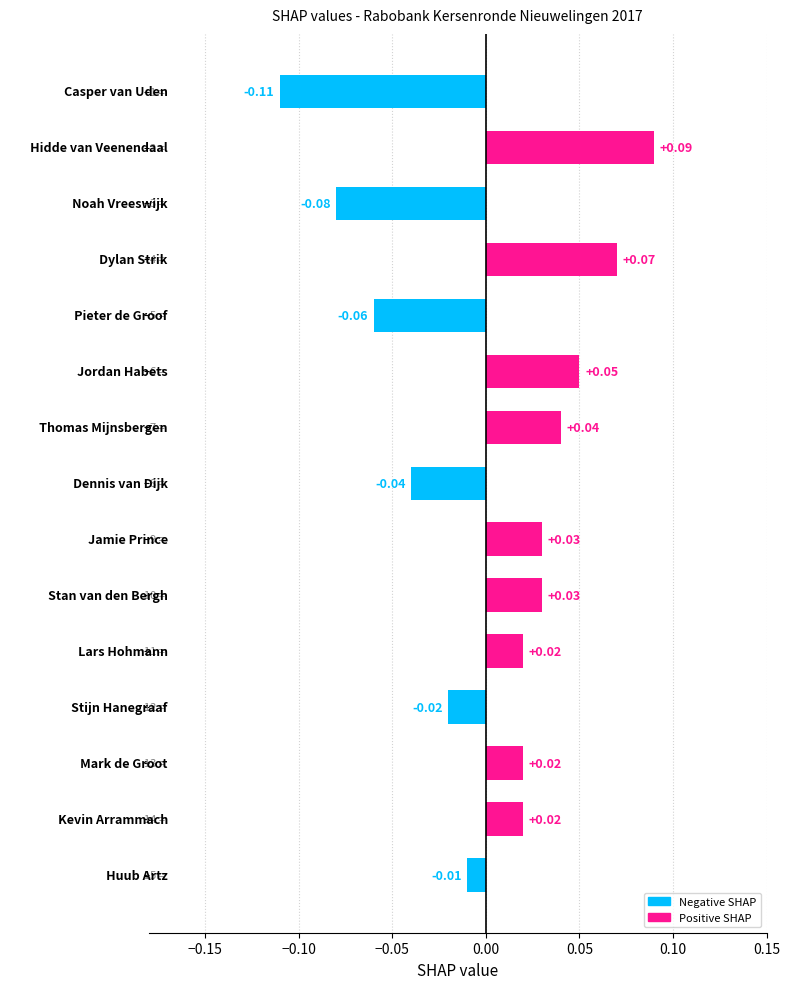

Count the number of data series in this chart.

1